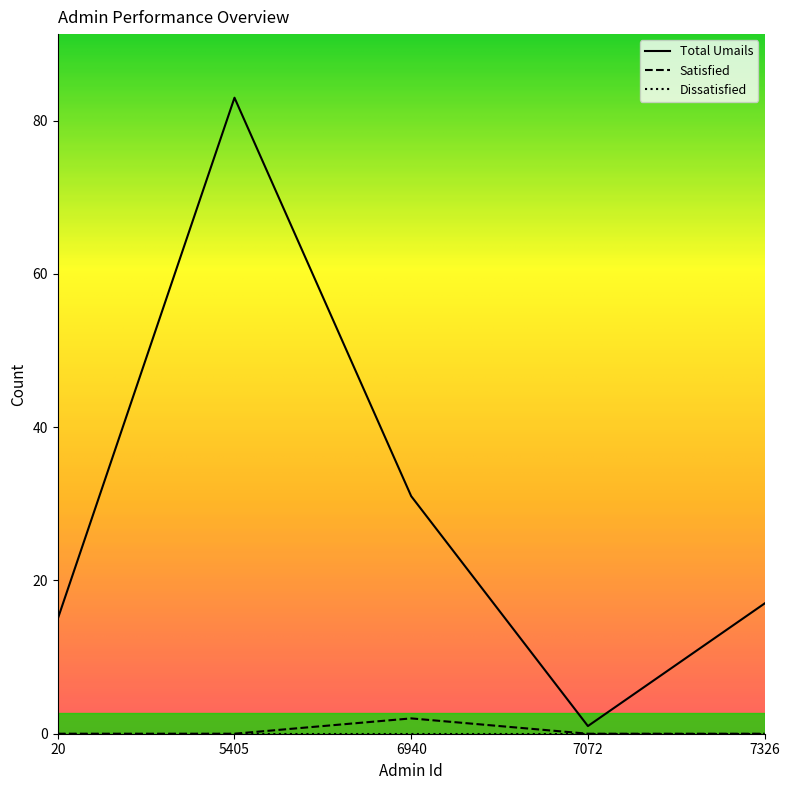

At which category does the chart reach its peak across all series?

5405